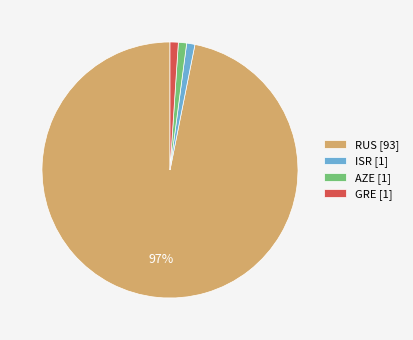

Combined, do GRE [1] and RUS [93] account for over 50%?

Yes